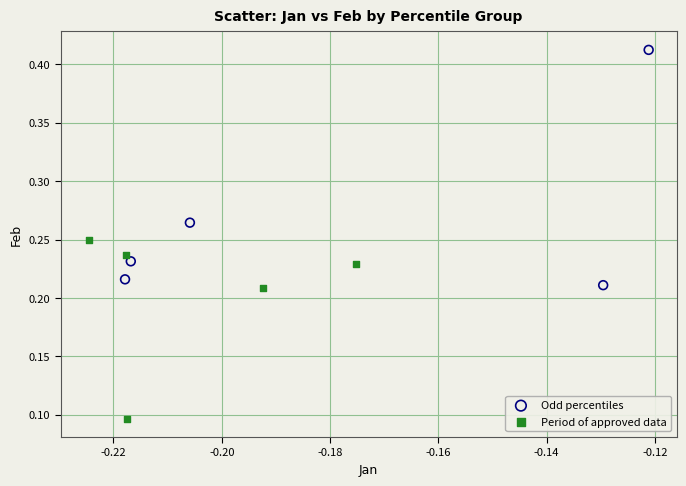

Which series reaches the maximum Y coordinate?

Odd percentiles